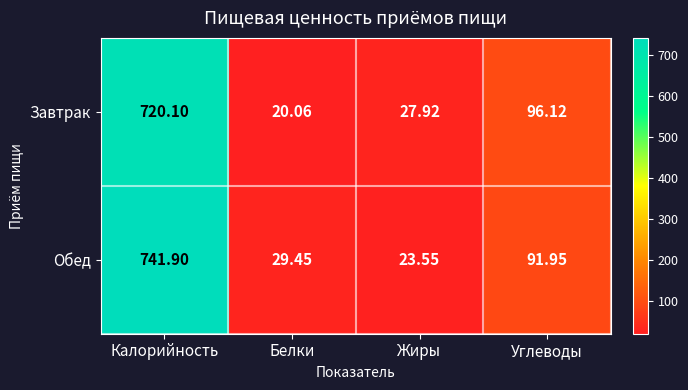

Which series has the widest spread of values?

Обед